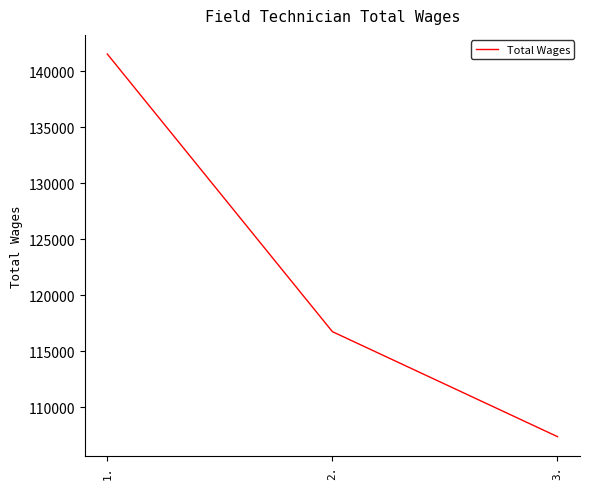

Is it true that the value at 3. is 107393?

True